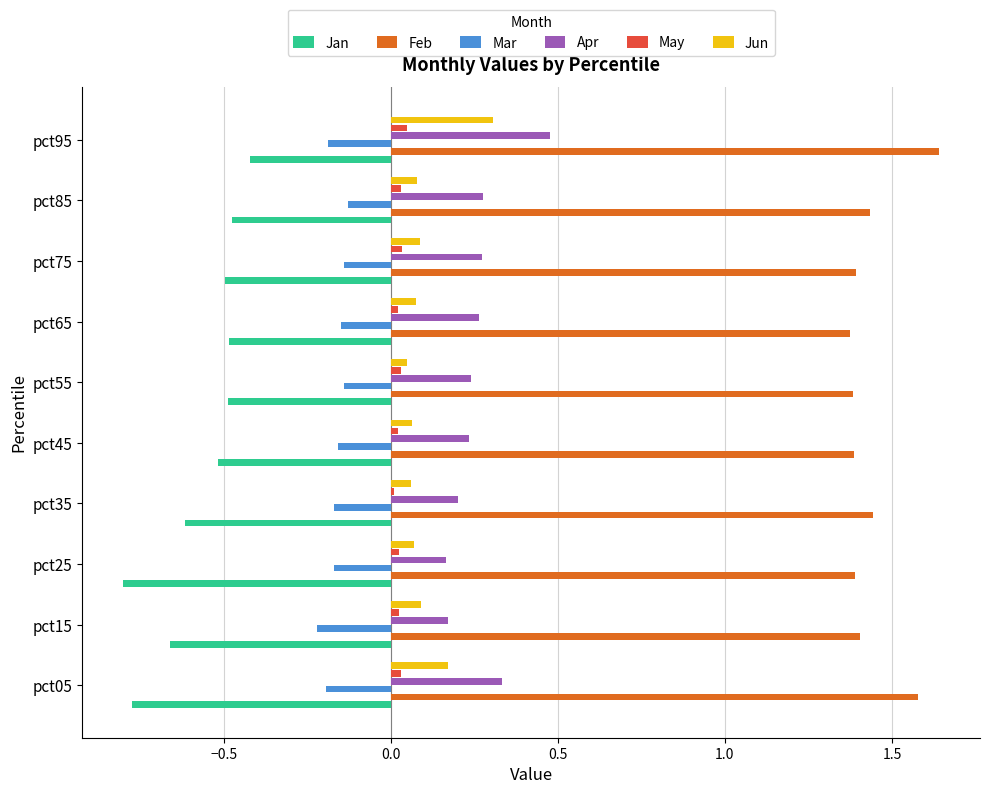

Which series has the largest range (max minus min)?

Jan